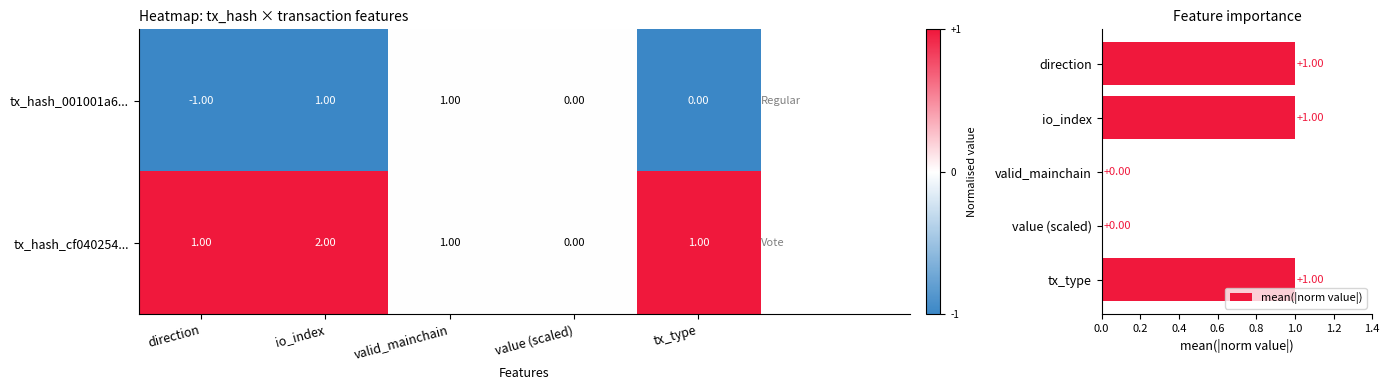

At how many categories does at least one series exceed 0?

3